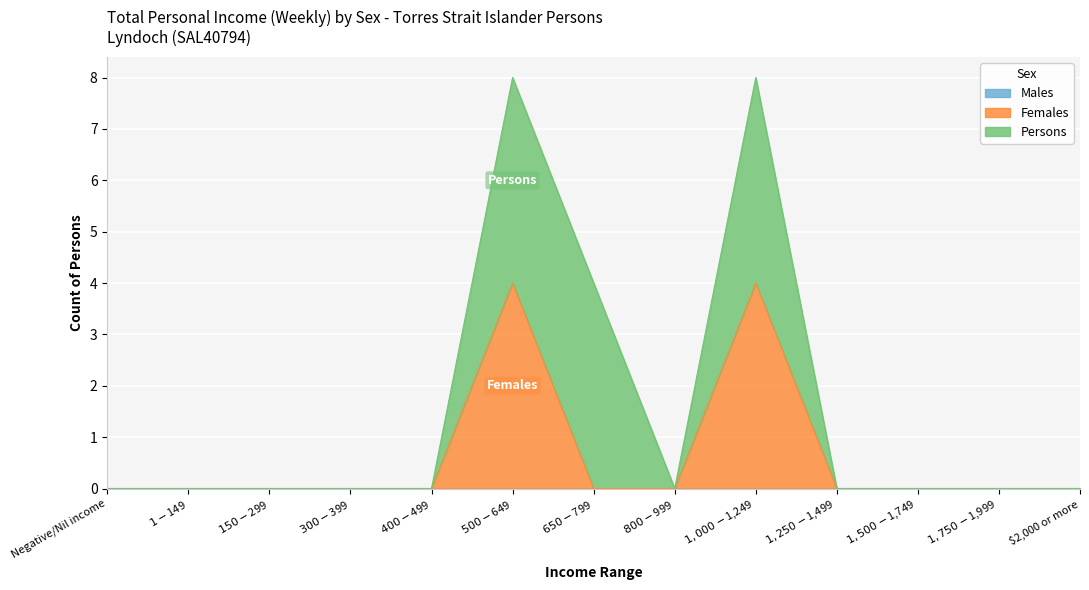

True or false: Females and Persons cross at least once.

False